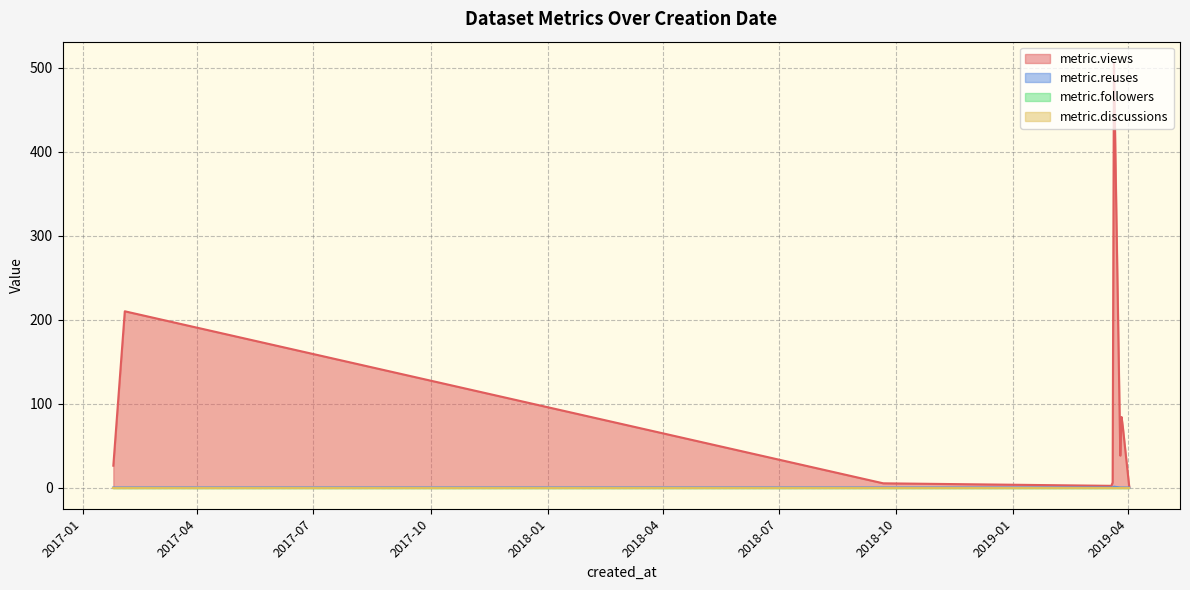

What is the total value across all series at 2019-03-28?

22